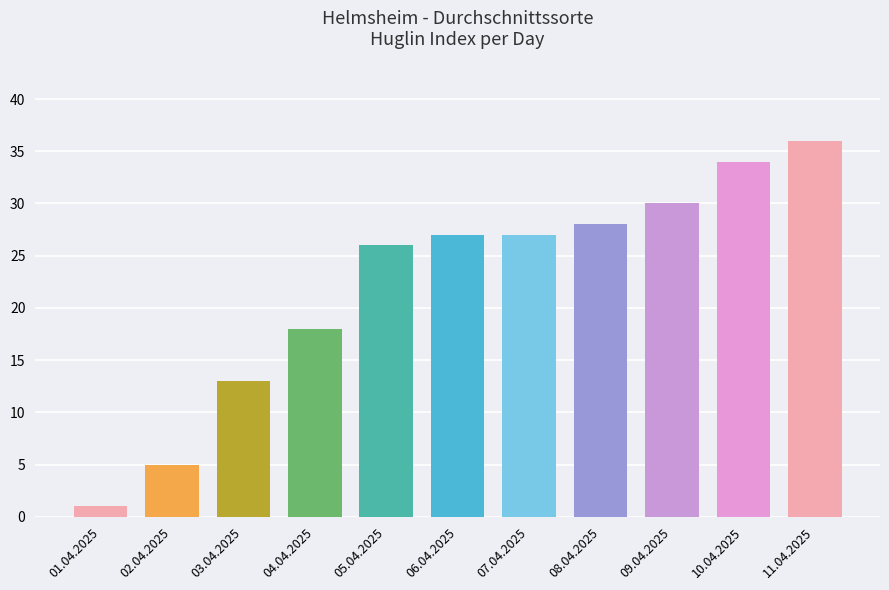

True or false: the data shows 26 at 05.04.2025.

True